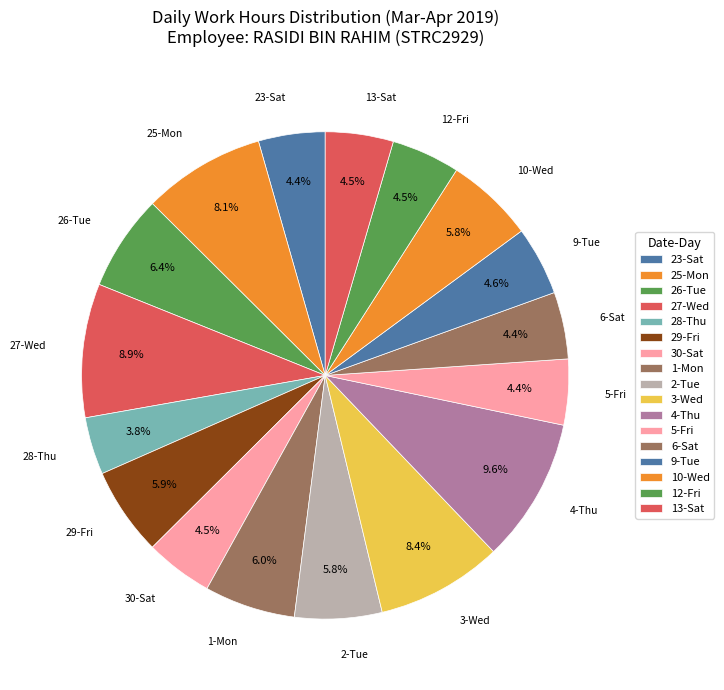

What percentage is the 3-Wed slice, to the nearest percent?

8%